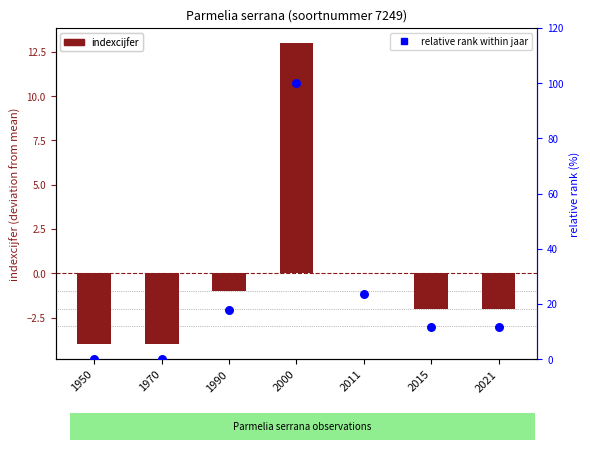

Which series contains the highest Y value?

relative rank within jaar